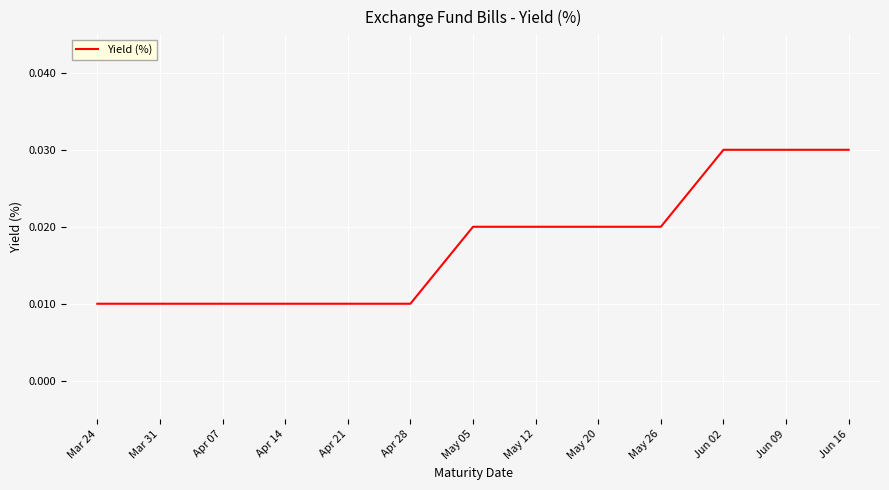

How many categories are shown in the chart?

13